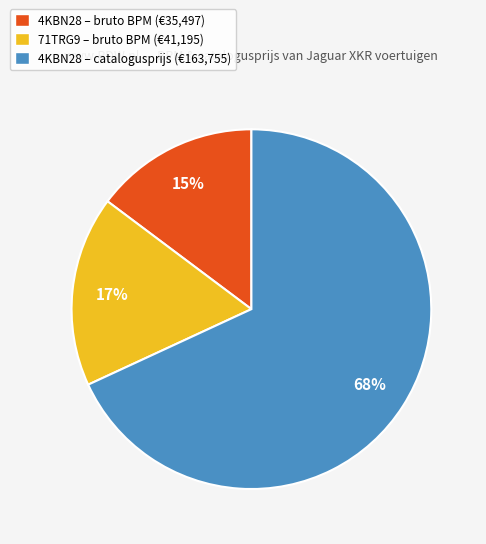

Does any single category account for the majority?

Yes